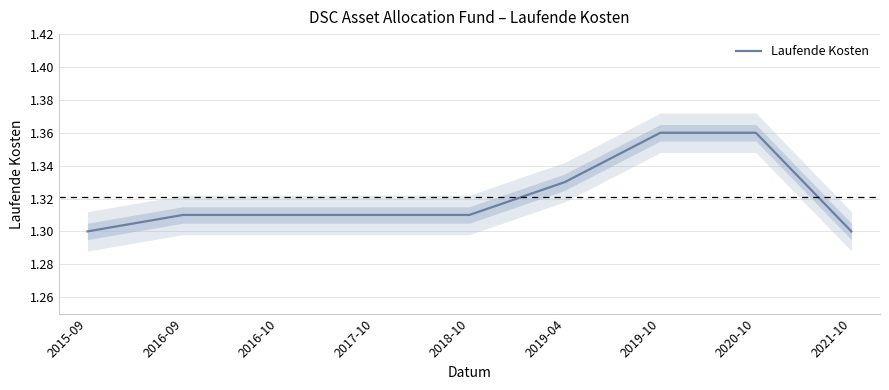

What is the maximum value shown in the chart?

1.4